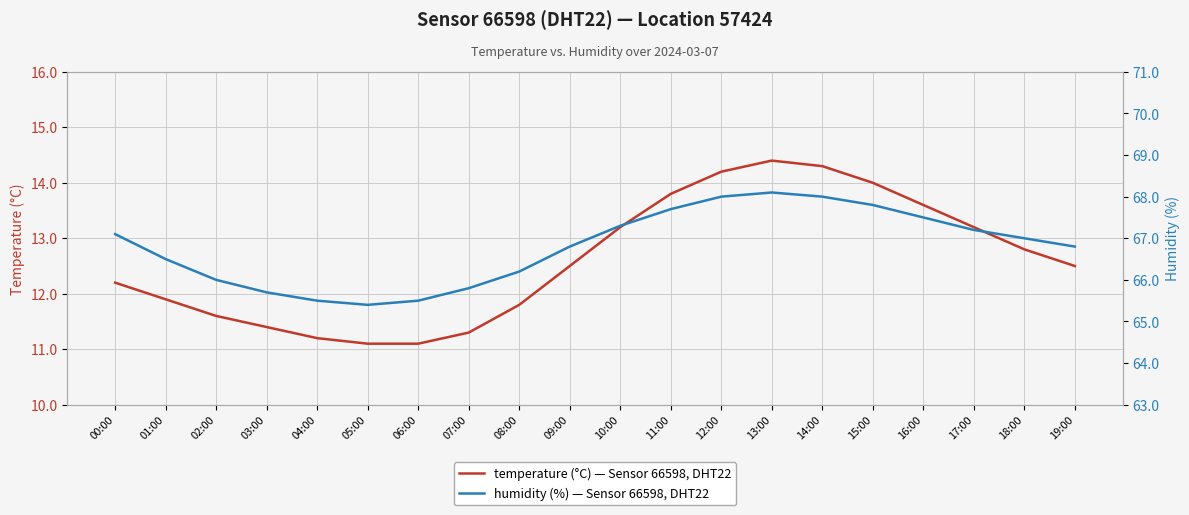

Rank the series by their maximum value, from highest to lowest.

humidity (%) — Sensor 66598, DHT22, temperature (°C) — Sensor 66598, DHT22